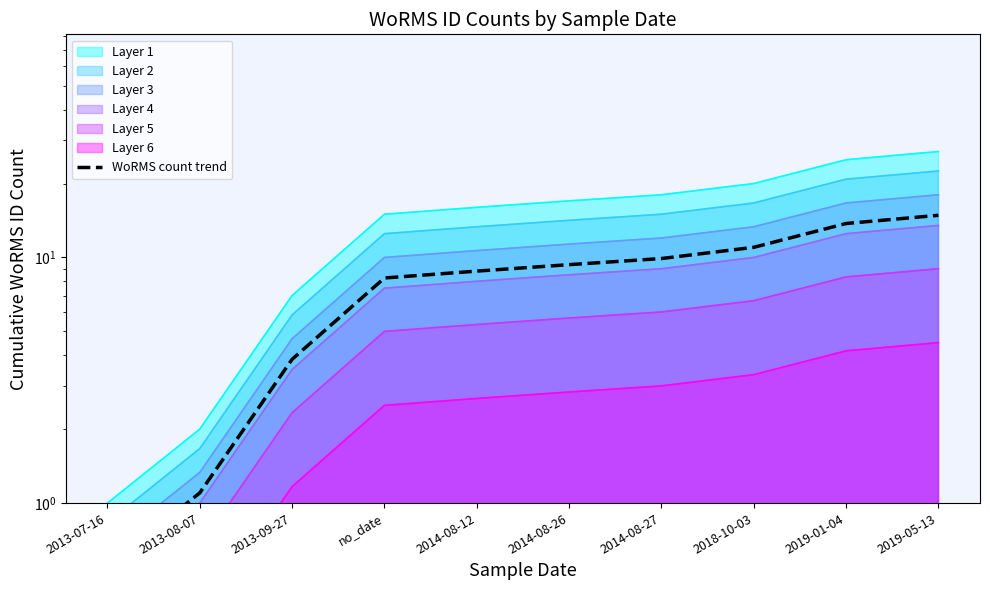

What is the change in value from 2013-07-16 to 2014-08-27?

+9.3